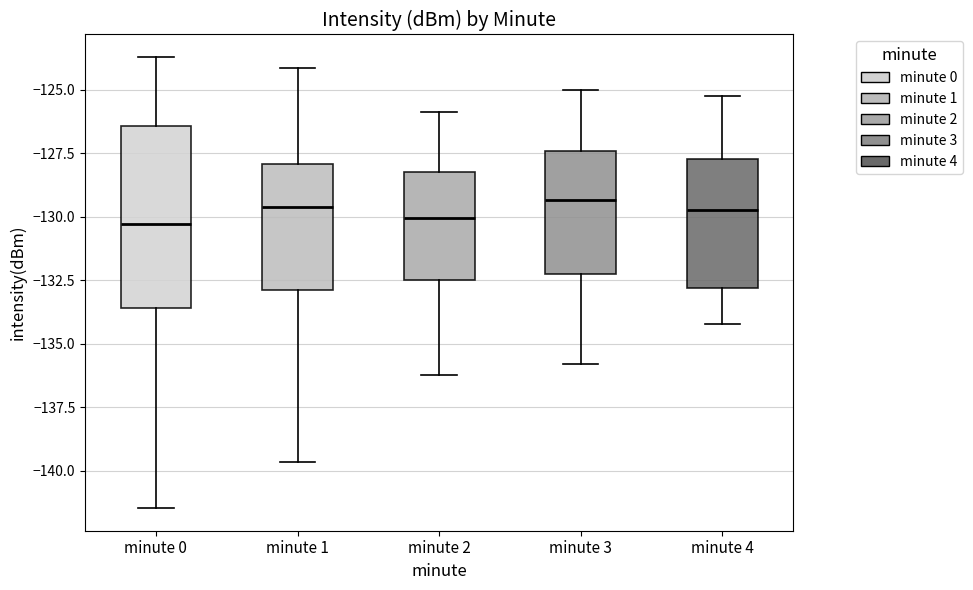

Reading left to right, read every box against the y-axis: the position of its median line, the range the box covers, and the ends of its whiskers. The values are not printed on the chart, so give them approximately, as read against the axis.

minute 0: median -130.5, box -133.5 to -126.5, whiskers -141.5 to -123.5
minute 1: median -129.5, box -133.0 to -128.0, whiskers -139.5 to -124.0
minute 2: median -130.0, box -132.5 to -128.0, whiskers -136.0 to -126.0
minute 3: median -129.5, box -132.5 to -127.5, whiskers -136.0 to -125.0
minute 4: median -129.5, box -133.0 to -127.5, whiskers -134.0 to -125.0